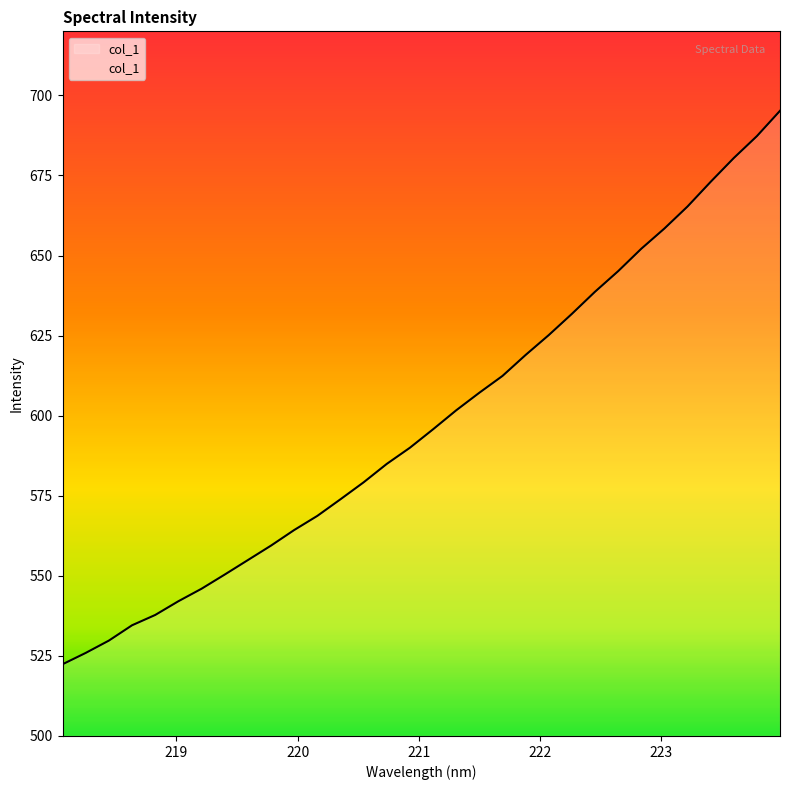

What is the sum of all values?

19152.8